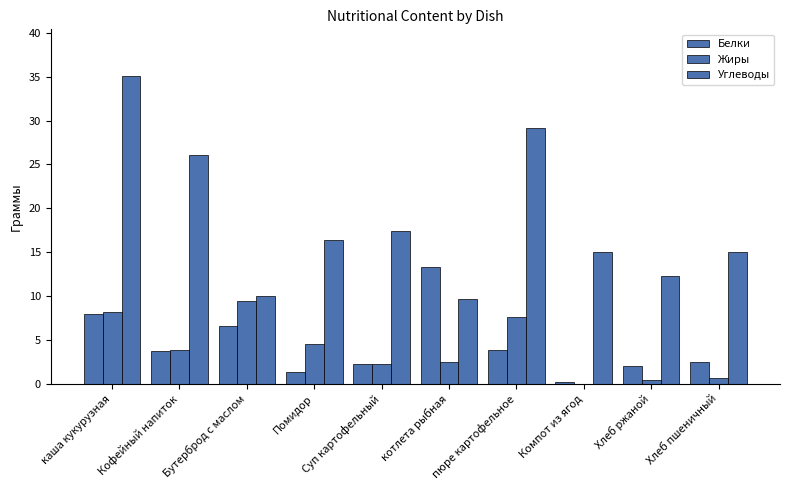

Are the bars grouped side by side (vs. stacked)?

Yes